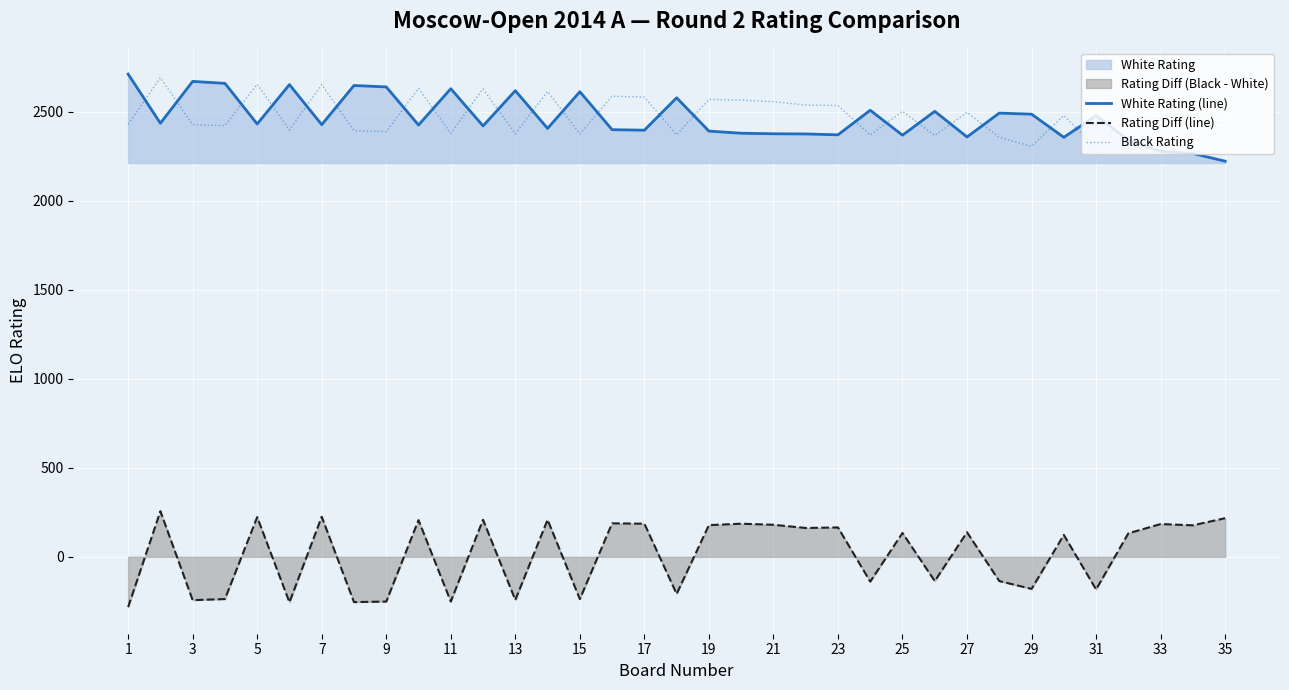

What is the average value of the White Rating (line) series?

2465